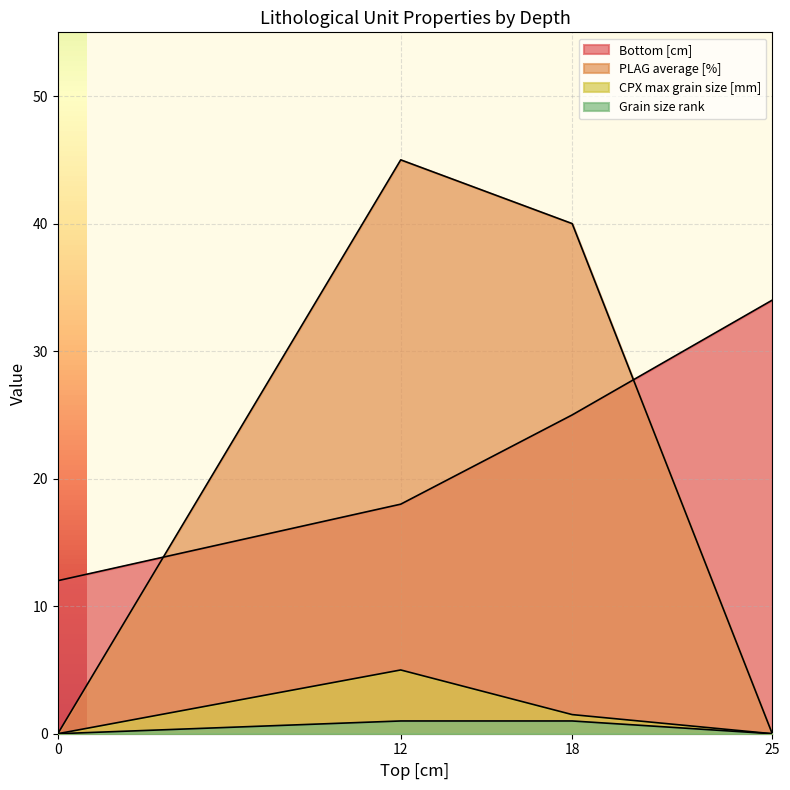

At which label does PLAG average [%] first exceed 40?

12